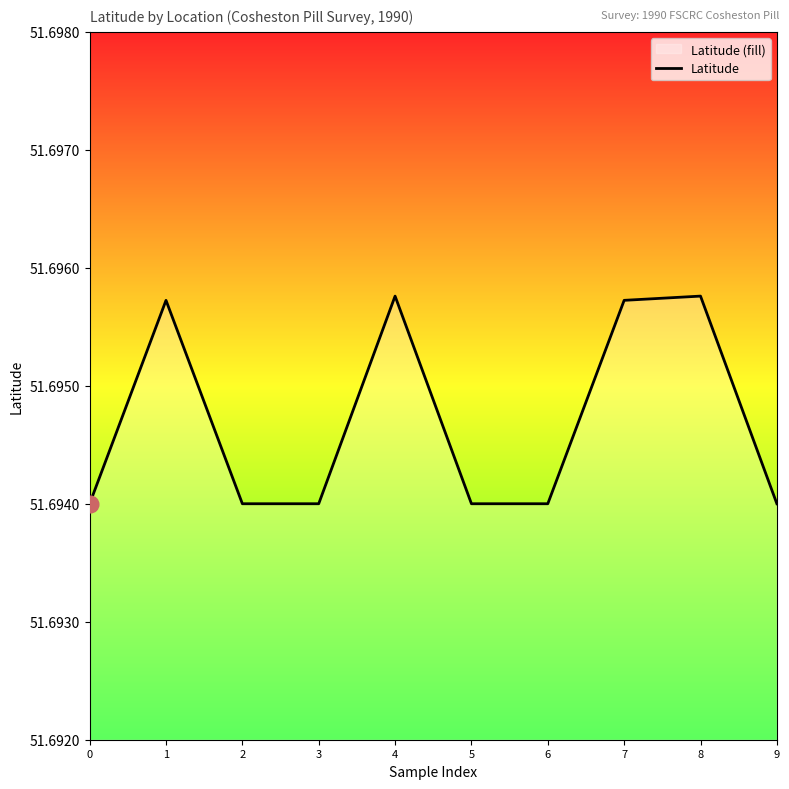

What is the ratio of the value at 9 to the value at 1?

1.0